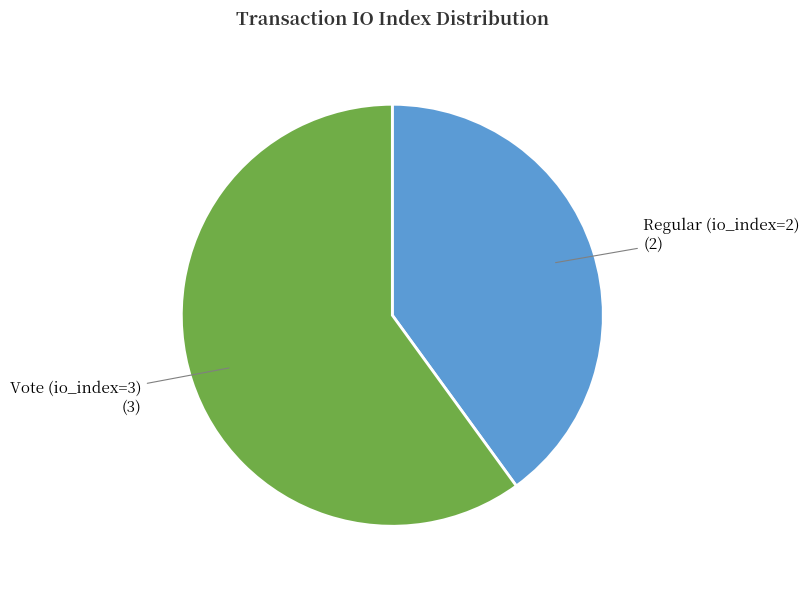

Is there any slice that represents more than half of the pie?

Yes